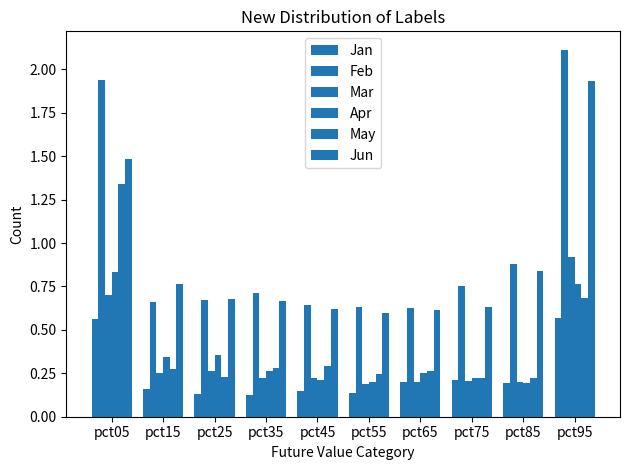

At which label does Apr reach its minimum?

pct85